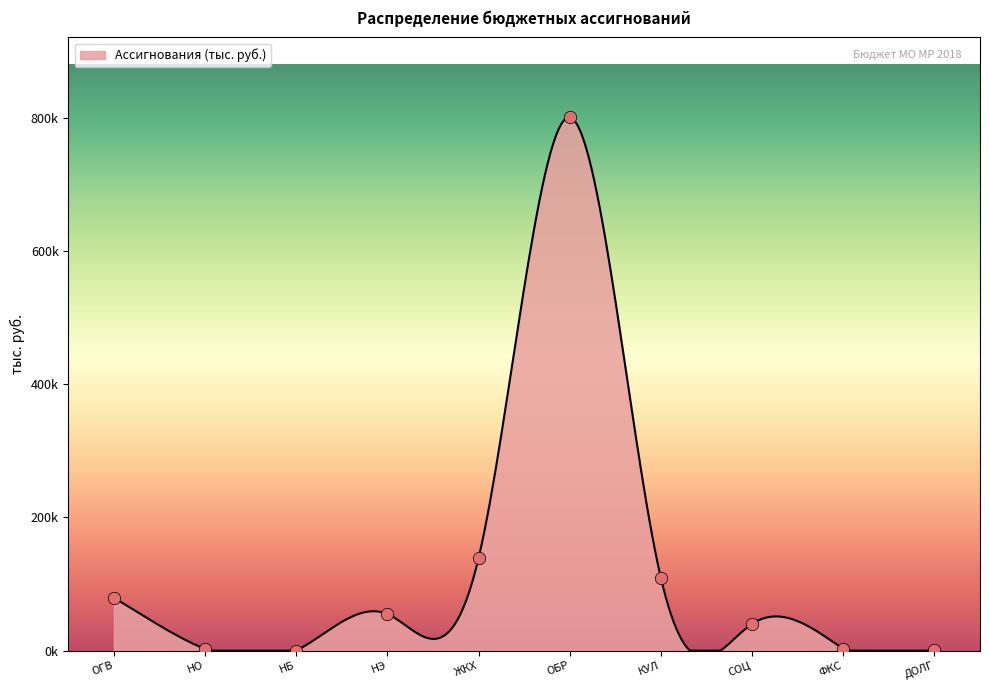

What is the change in value from НО to КУЛ?

+106727.8